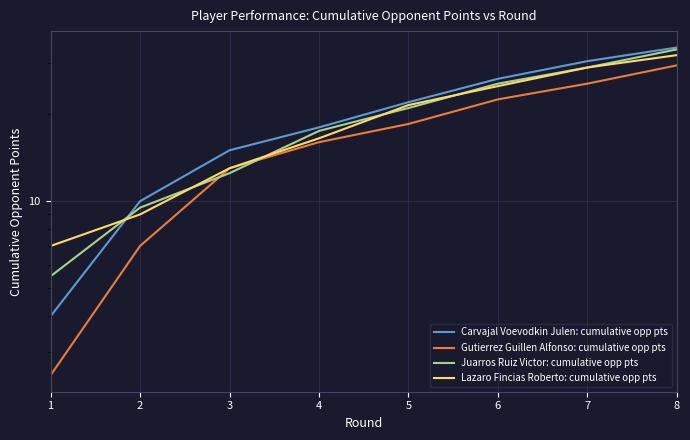

What is the spread (max minus min) of values at 5?

3.5